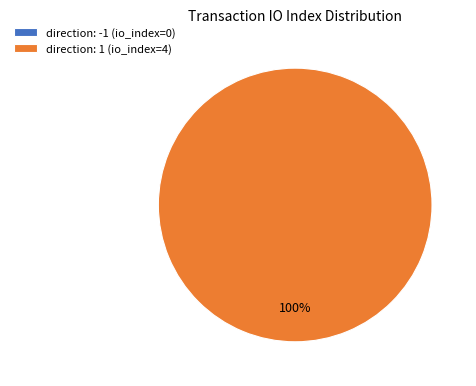

Is there a majority slice in this chart?

Yes